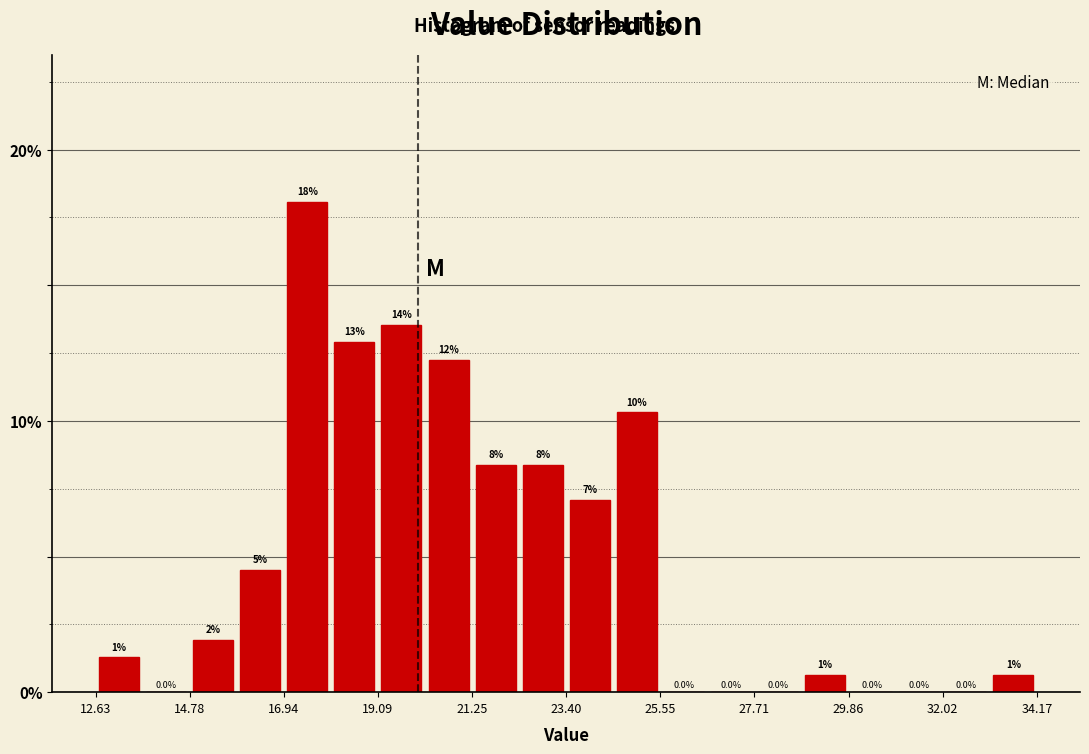

Read against the x-axis, roughly where is the centre of the tallest bar?

17.5